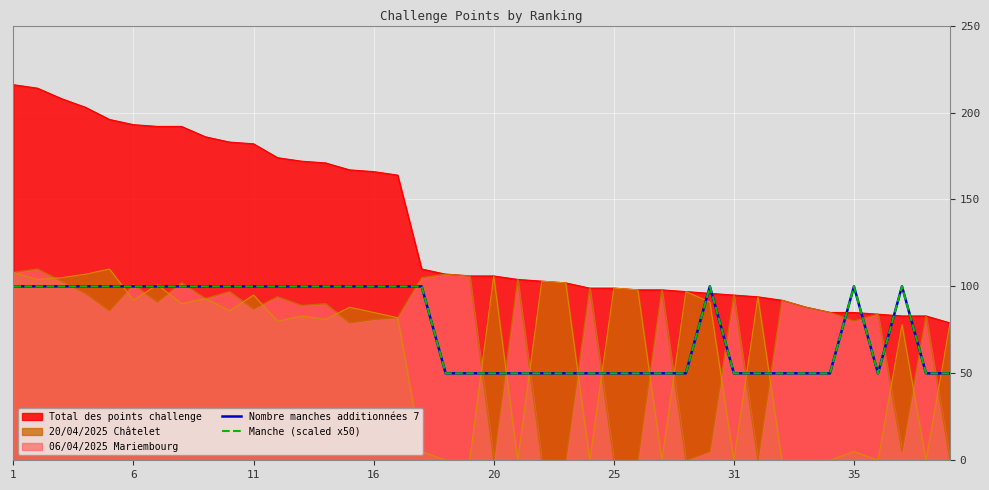

True or false: Manche (scaled x50) and Nombre manches additionnées 7 cross at least once.

False